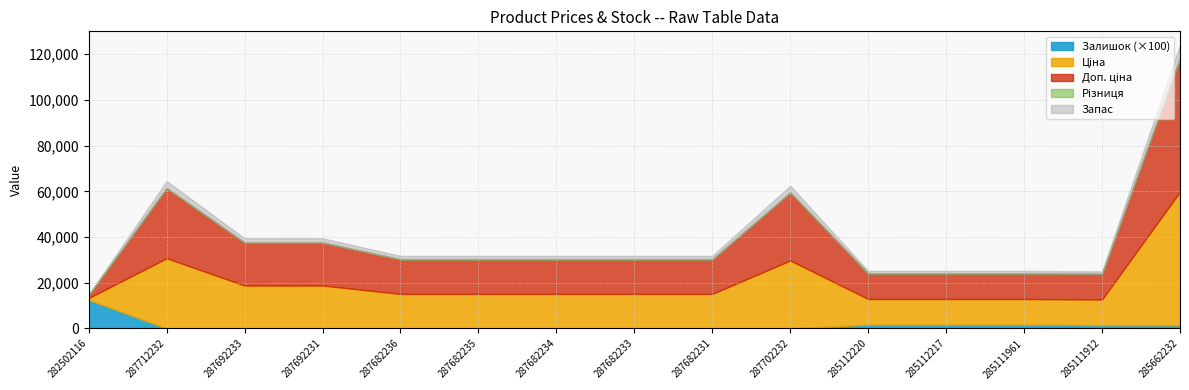

Count the number of categories in the chart.

15